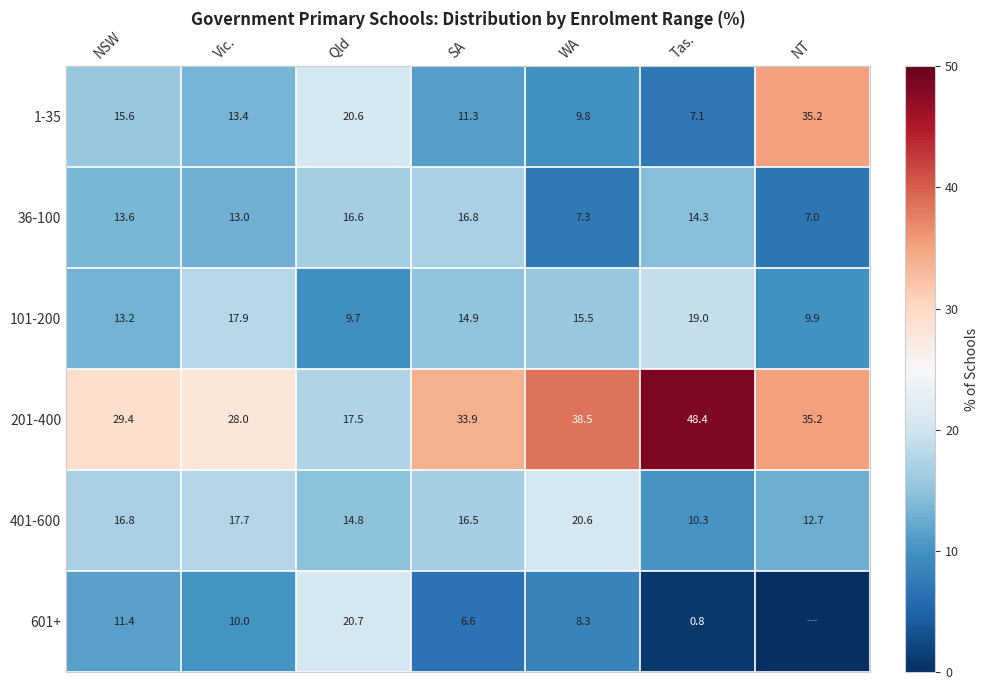

What is the difference between the 36-100 values at Qld and Tas.?

2.3